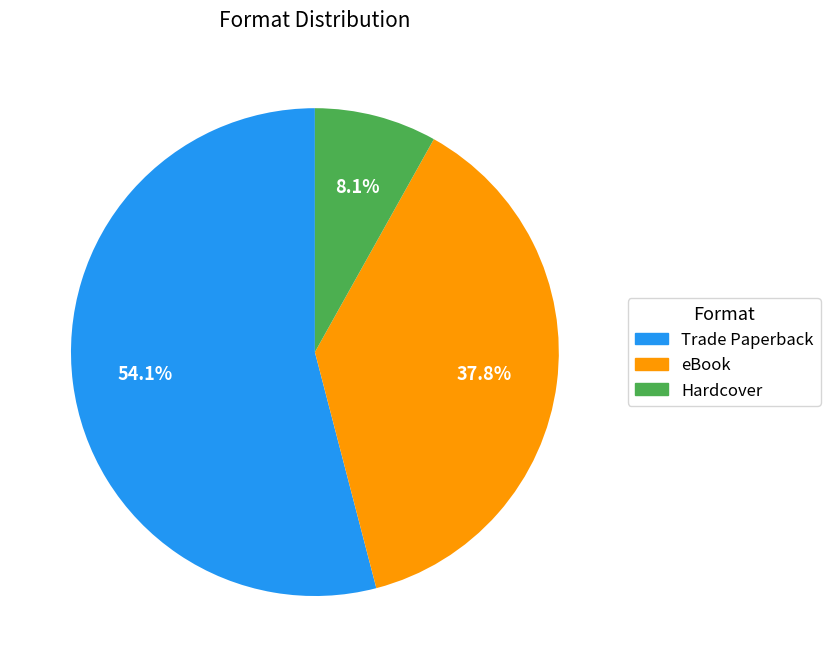

Which slice is the largest?

Trade Paperback